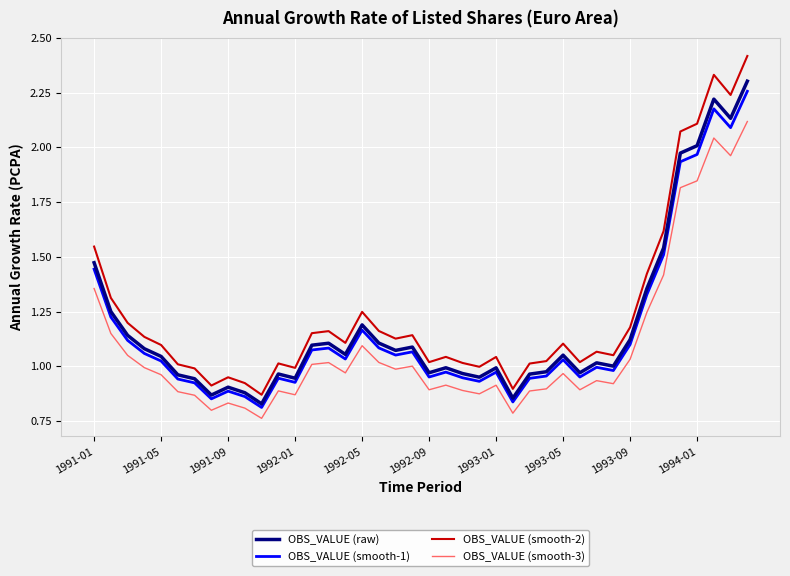

Which series has the largest range (max minus min)?

OBS_VALUE (smooth-2)